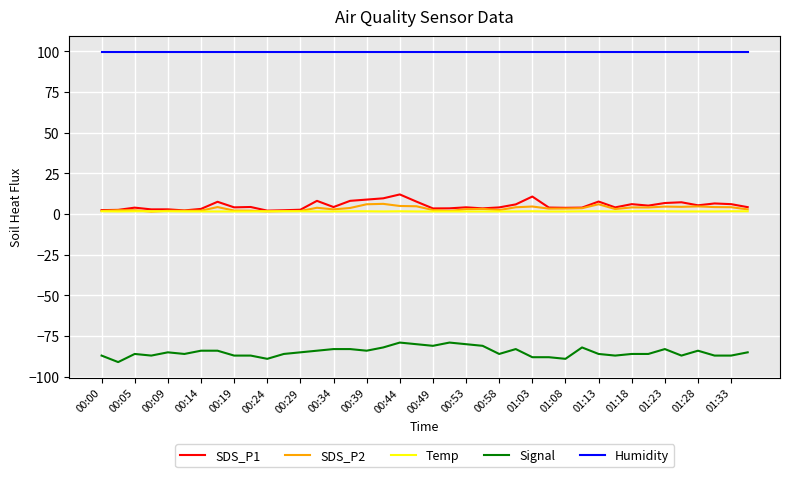

How many lines are shown in the chart?

5